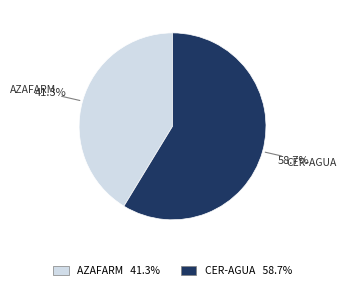

Is there any slice that represents more than half of the pie?

Yes